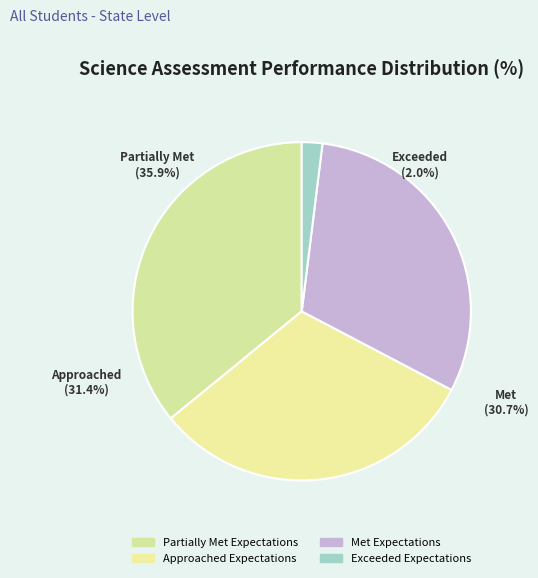

Rank the categories by value from highest to lowest.

Partially Met Expectations, Approached Expectations, Met Expectations, Exceeded Expectations